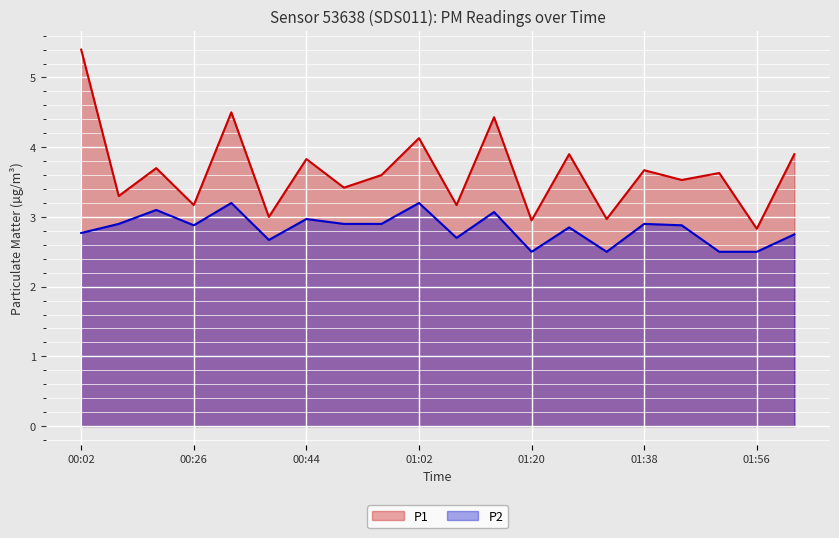

What is the difference between the highest and lowest values at 02:02?

1.1